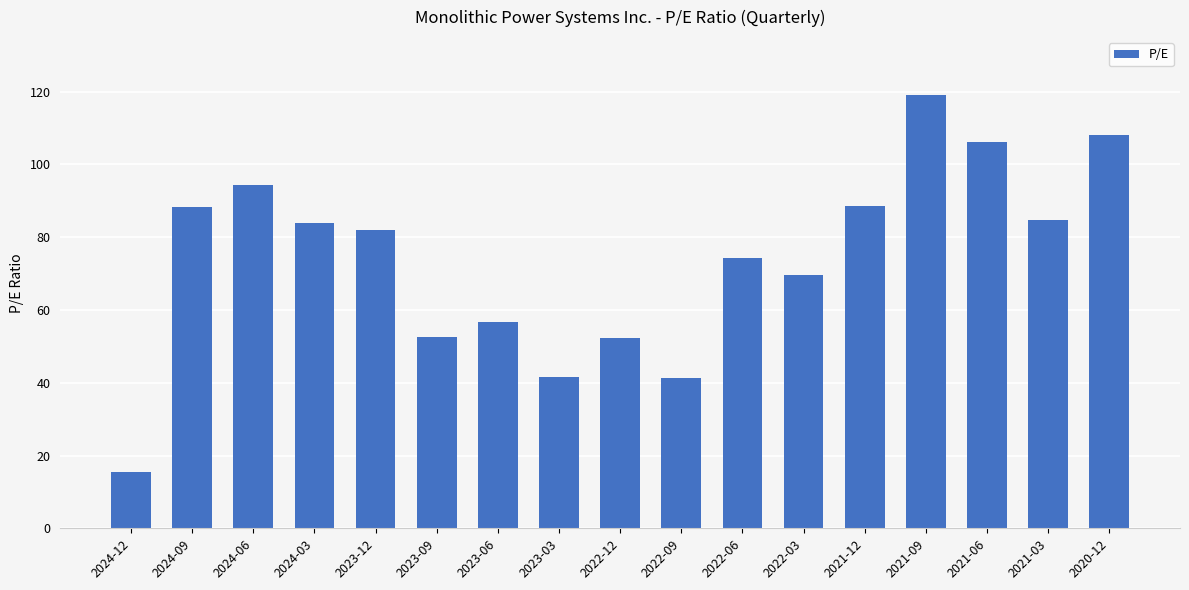

The chart shows a value of 74.2 at 2022-06. True or false?

True